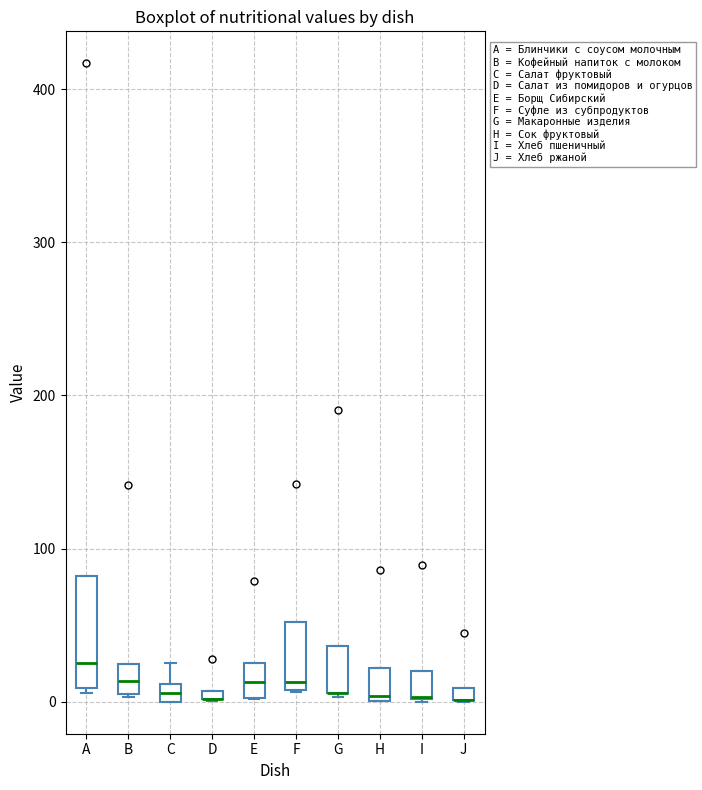

Which box is the tallest, from its lower edge to its upper edge?

A